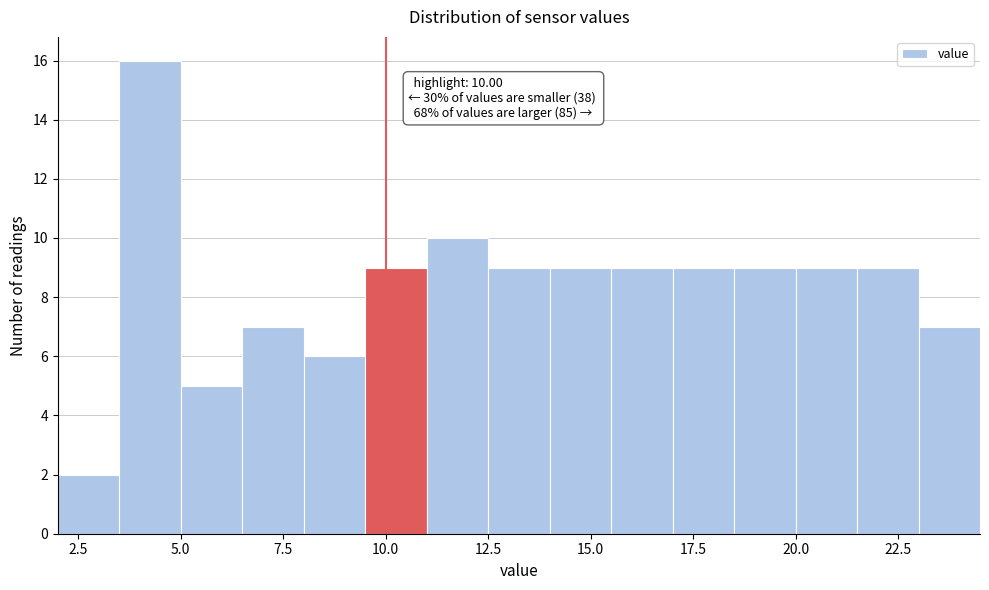

Read against the x-axis, roughly where is the centre of the tallest bar?

4.5